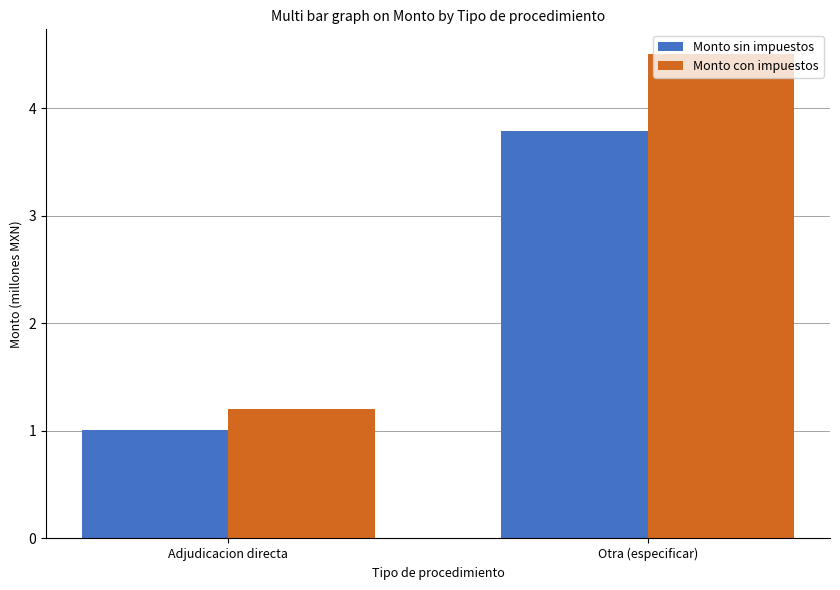

Is the value of Monto con impuestos at Otra (especificar) greater than the value of Monto sin impuestos at Otra (especificar)?

Yes